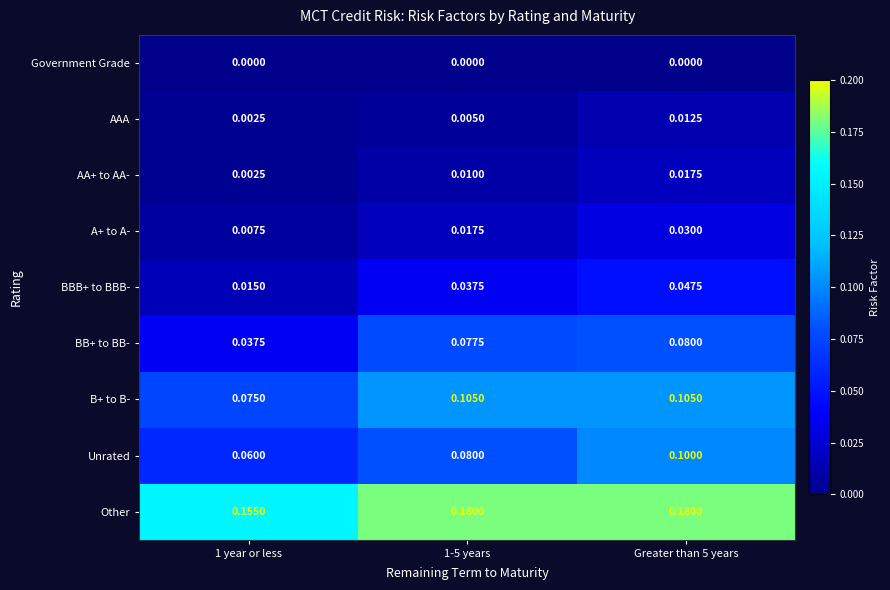

Which series has the largest total across all categories?

Other